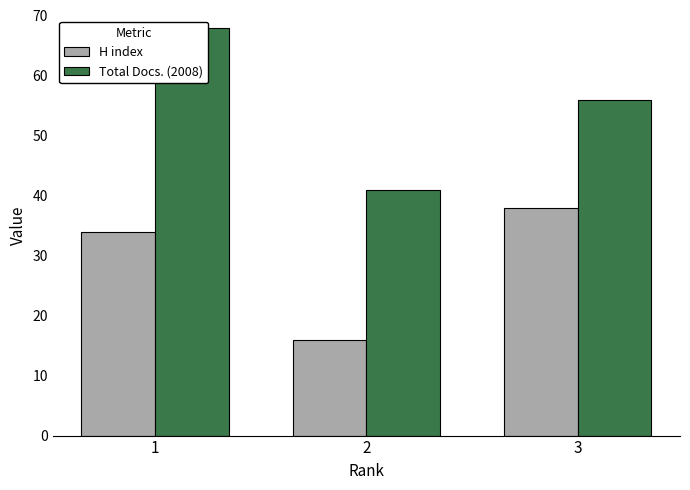

List the series in order of their overall mean, lowest first.

H index, Total Docs. (2008)